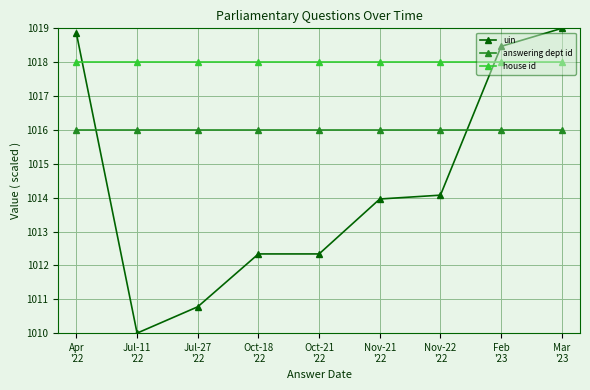

List the series in order of their overall mean, lowest first.

uin, answering dept id, house id